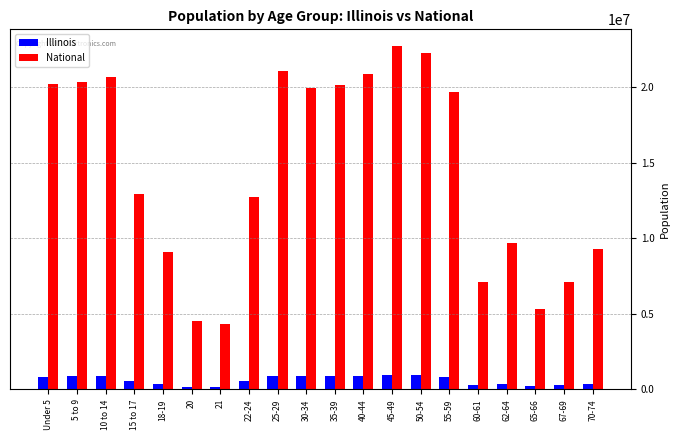

What are all the series names shown in the legend?

Illinois, National